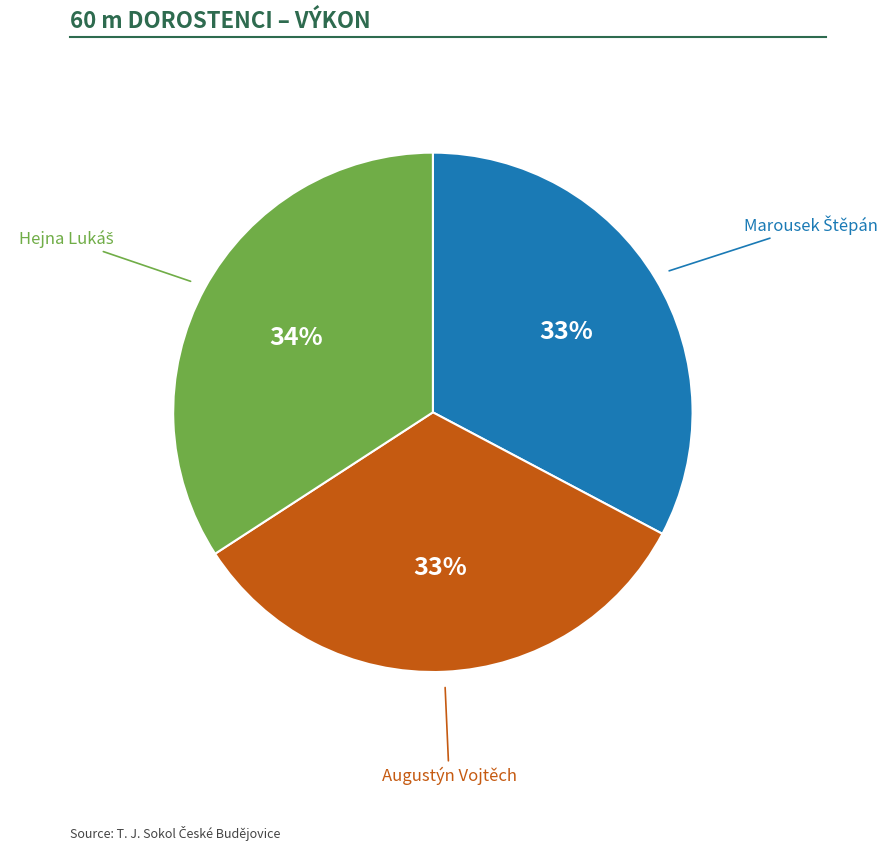

Does any single category account for the majority?

No